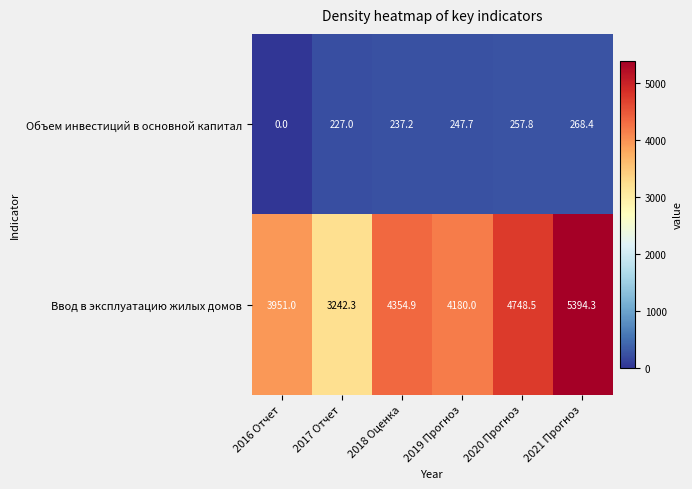

The value of Объем инвестиций в основной капитал at 2016 Отчет is -102.1. True or false?

False